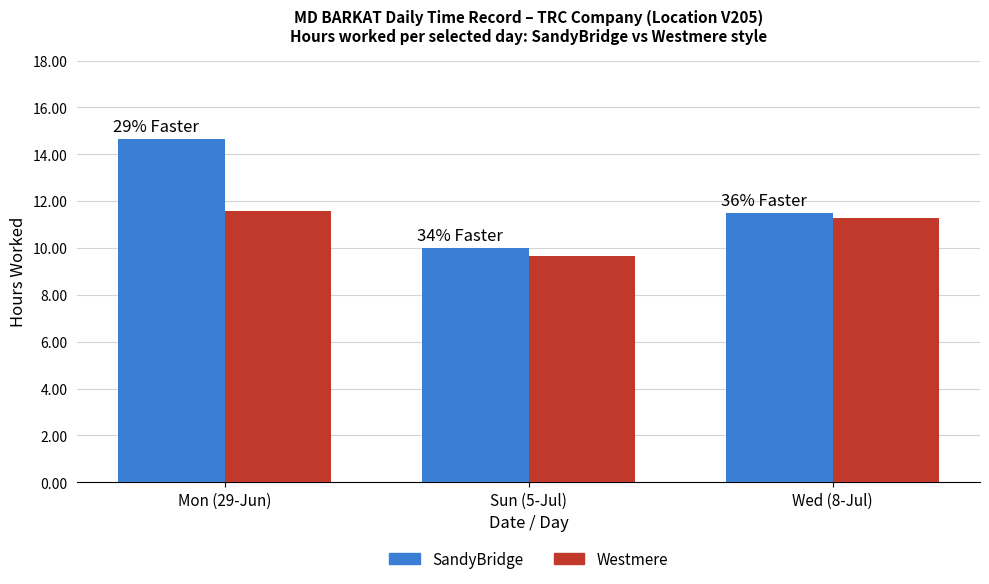

The value of Westmere at Mon (29-Jun) is 18.6. True or false?

False